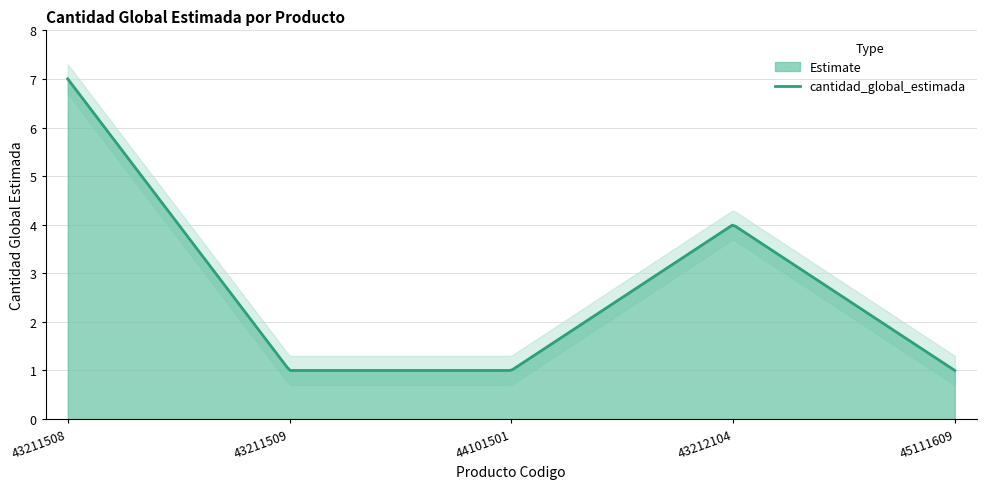

List the labels in order of value, largest first.

43211508, 43212104, 43211509, 44101501, 45111609